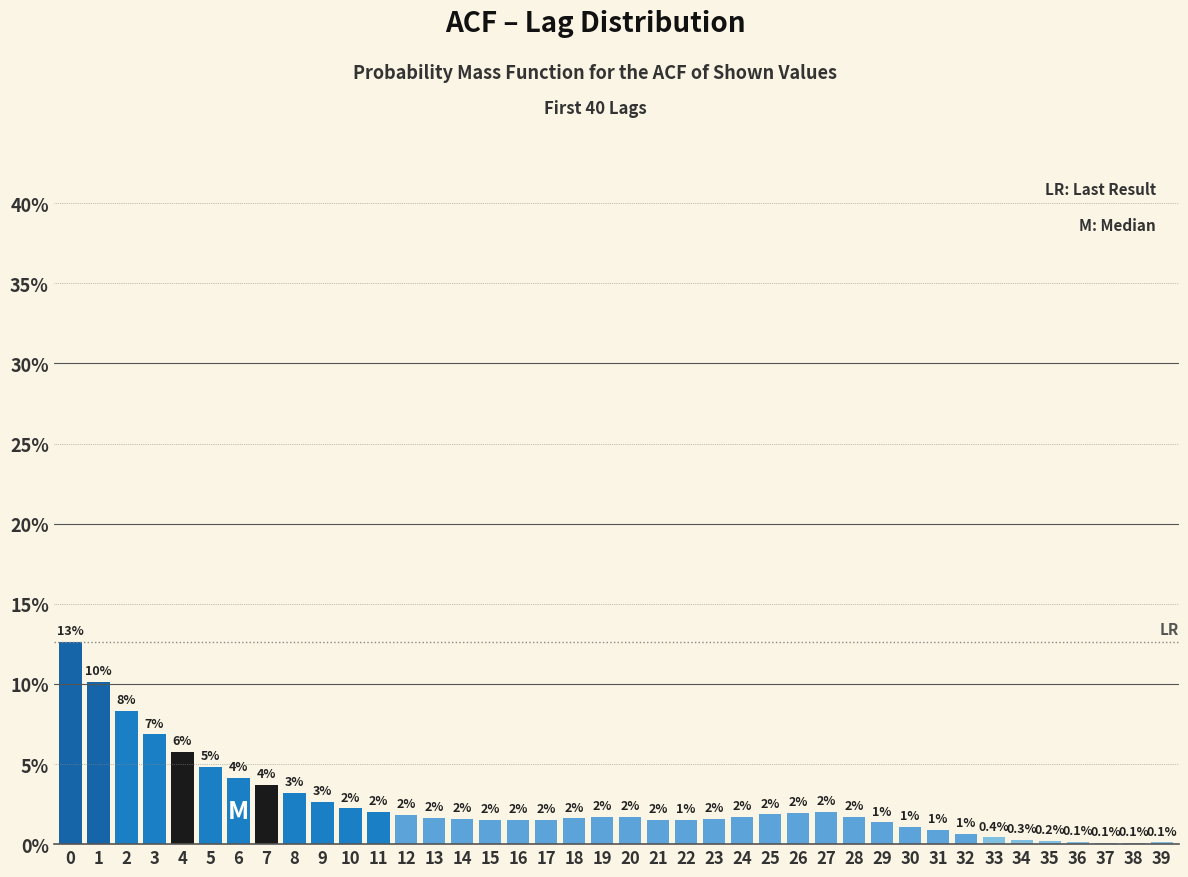

Which has a higher value, 35 or 11?

11